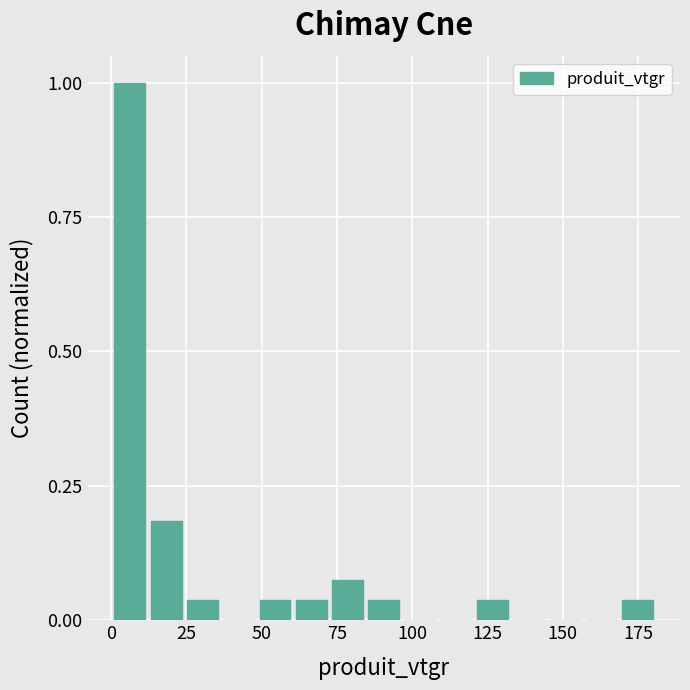

Read against the x-axis, roughly where is the centre of the tallest bar?

5